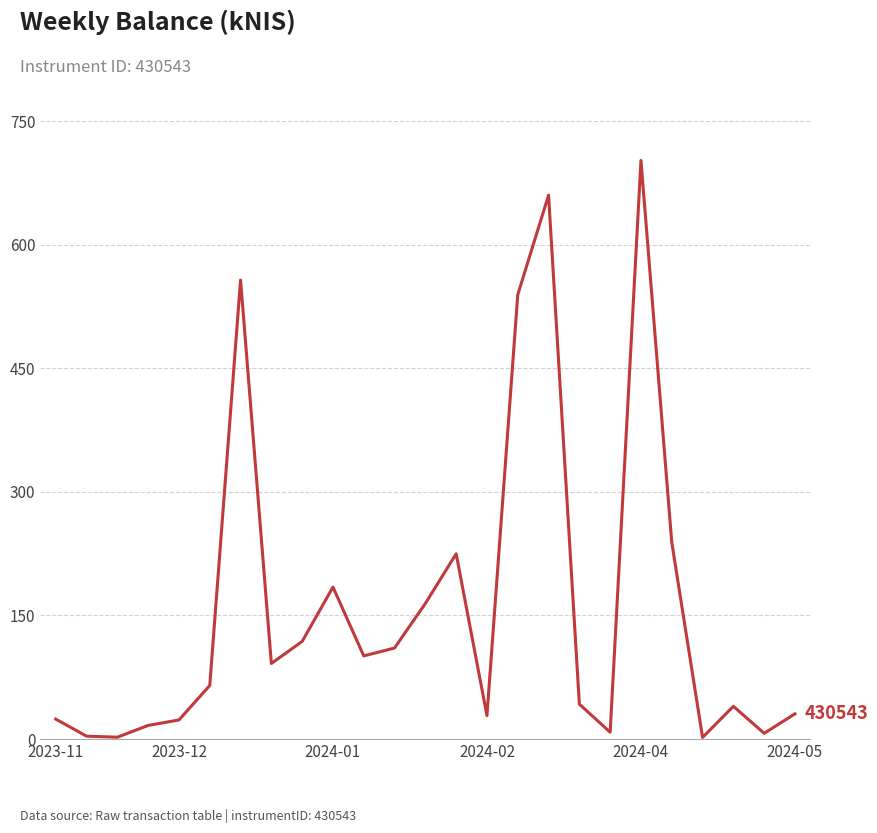

What is the change in value from 2023-11 to 2024-01?

+160.3